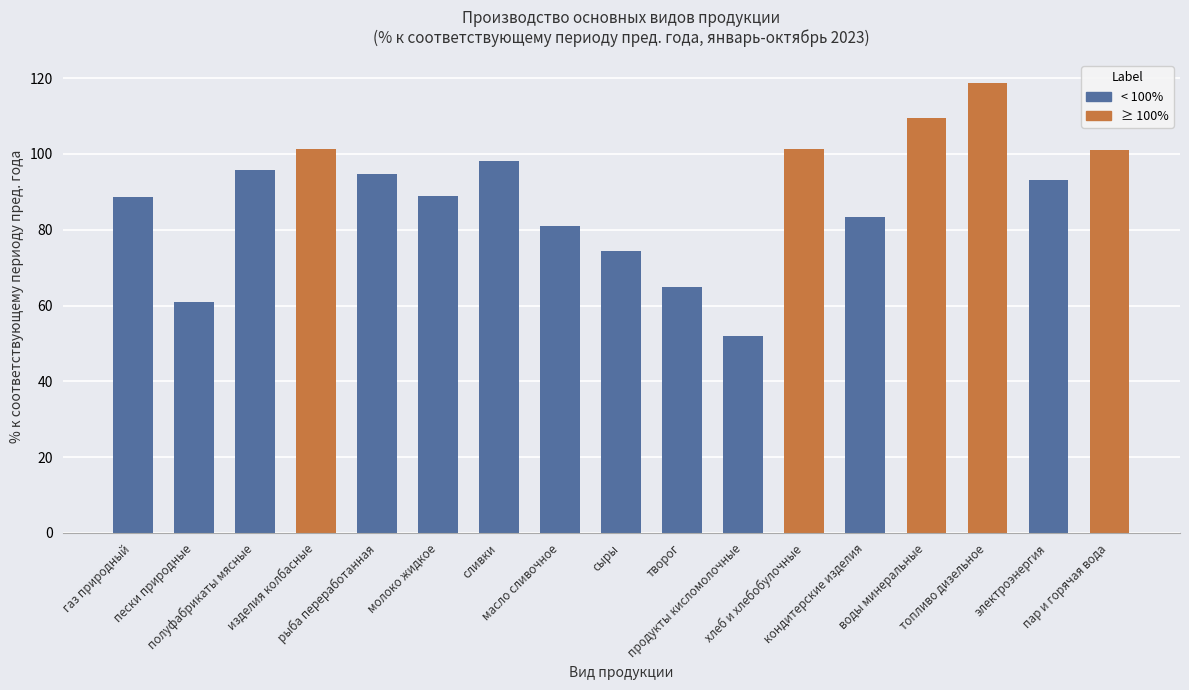

The chart shows a value of 93.1 at электроэнергия. True or false?

True